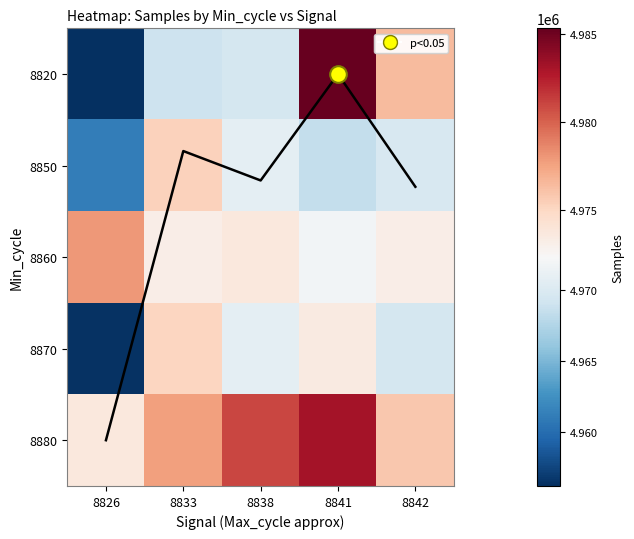

What is the highest value of the 8820 series?

4985341